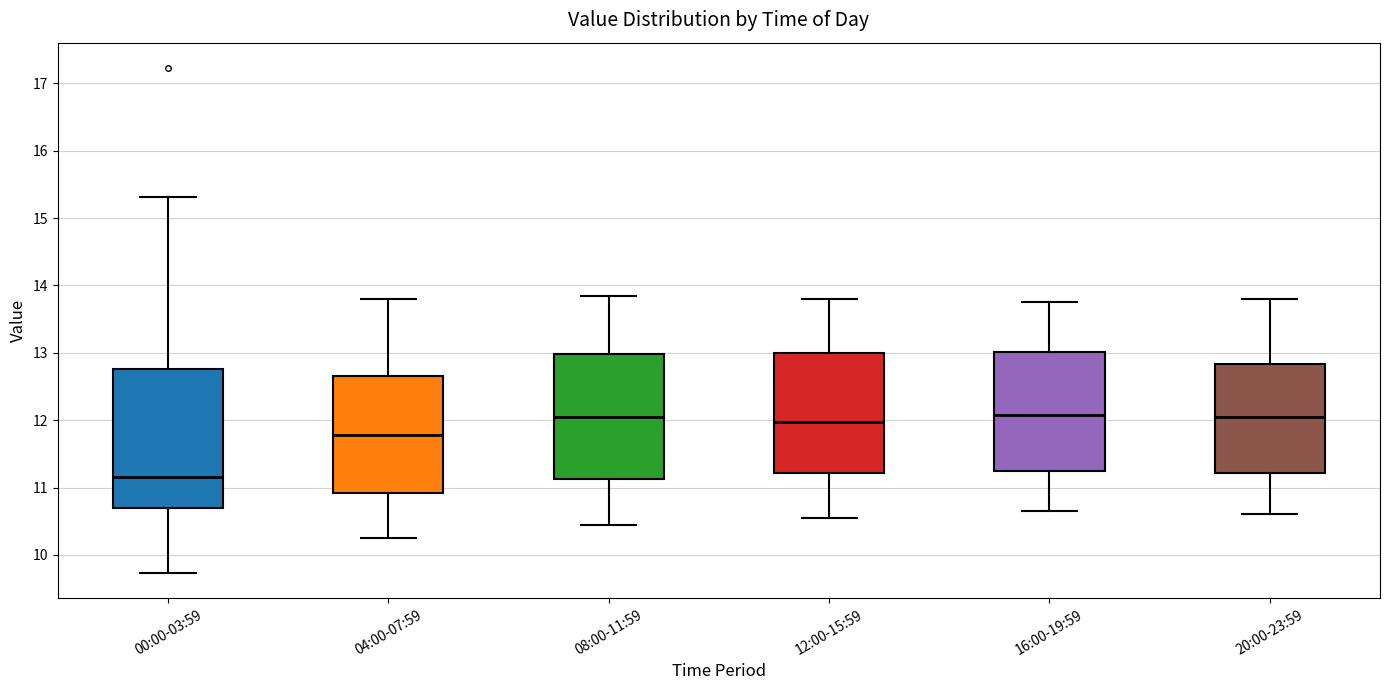

Reading left to right, read every box against the y-axis: the position of its median line, the range the box covers, and the ends of its whiskers. The values are not printed on the chart, so give them approximately, as read against the axis.

00:00-03:59: median 11.2, box 10.7 to 12.8, whiskers 9.7 to 15.3
04:00-07:59: median 11.8, box 10.9 to 12.7, whiskers 10.3 to 13.8
08:00-11:59: median 12.1, box 11.1 to 13.0, whiskers 10.5 to 13.9
12:00-15:59: median 12.0, box 11.2 to 13.0, whiskers 10.6 to 13.8
16:00-19:59: median 12.1, box 11.3 to 13.0, whiskers 10.7 to 13.8
20:00-23:59: median 12.1, box 11.2 to 12.8, whiskers 10.6 to 13.8